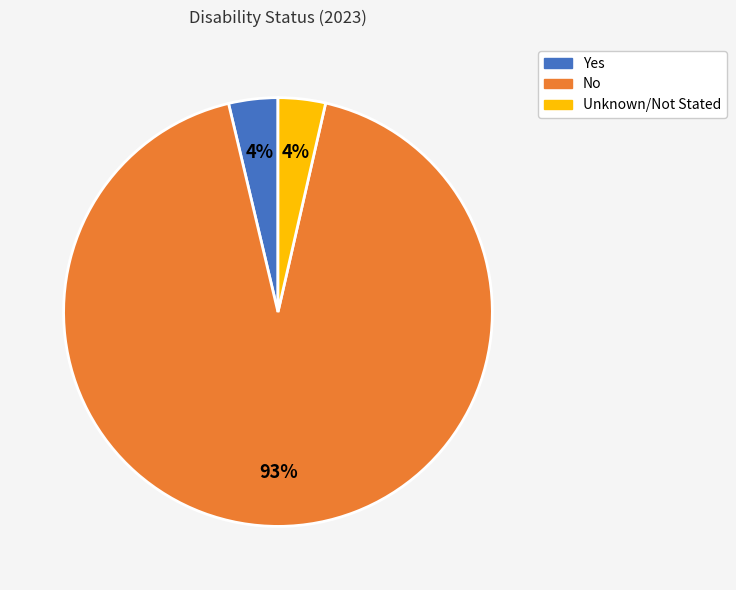

Is the sum of Unknown/Not Stated and No greater than half?

Yes